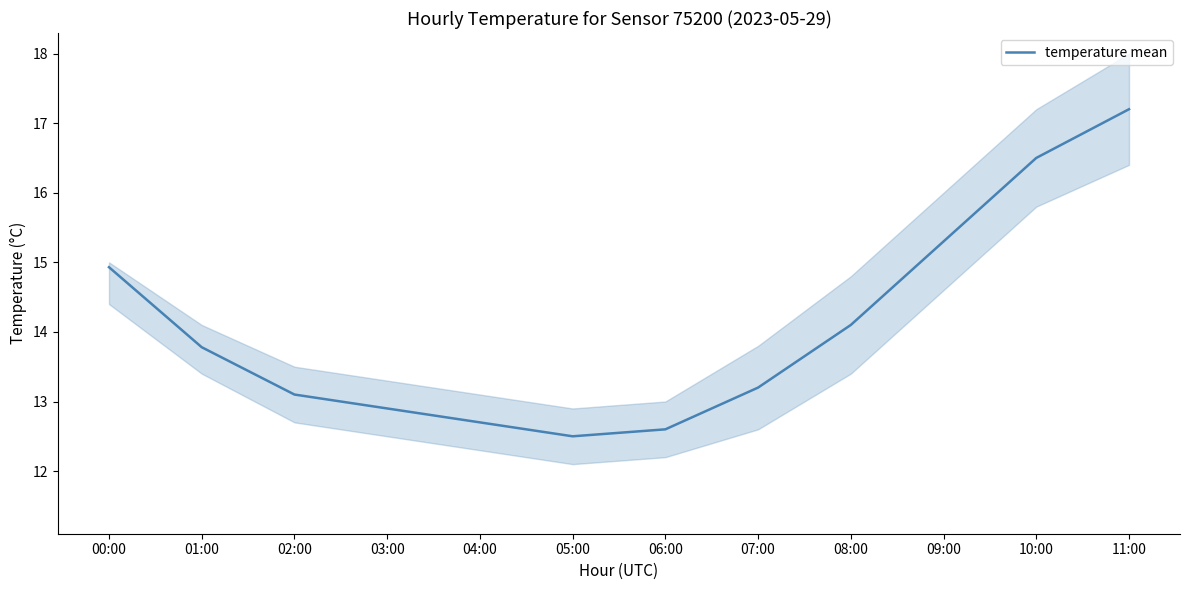

What is the sum of the values at 04:00 and 09:00?

28.0